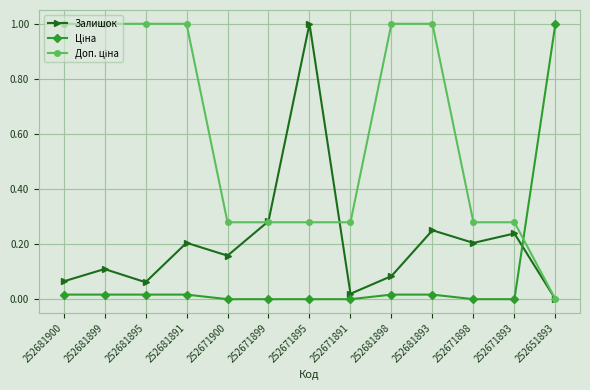

Where is the first local minimum for Залишок?

252681895